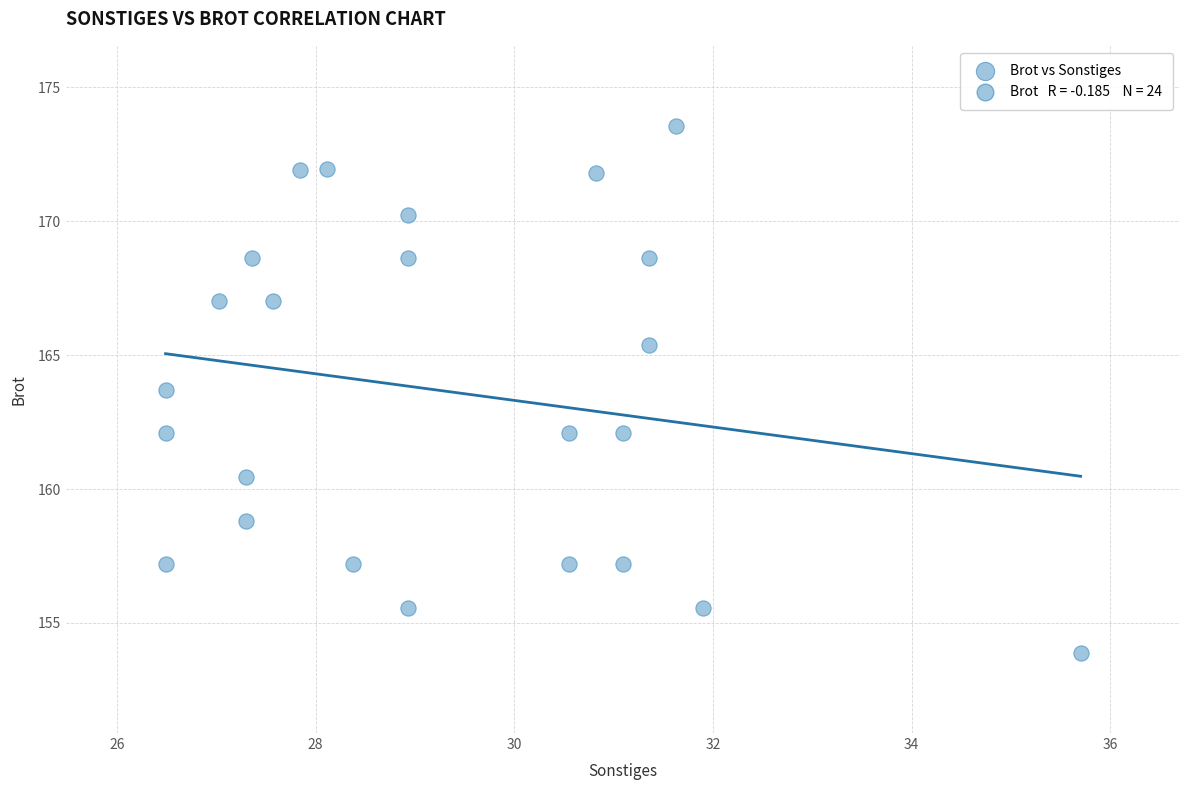

What is the range of X values (max minus min)?

9.2